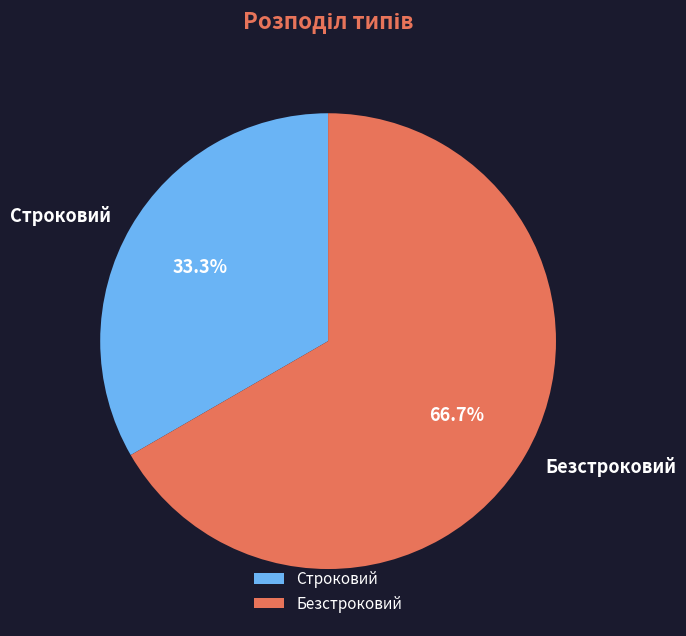

What percentage is the Строковий slice, to the nearest percent?

33%